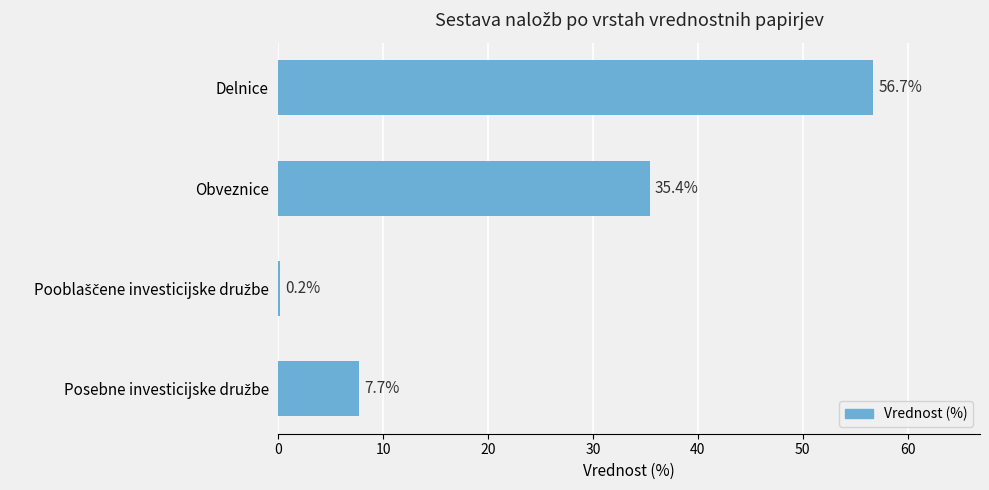

What is the maximum value shown in the chart?

56.7